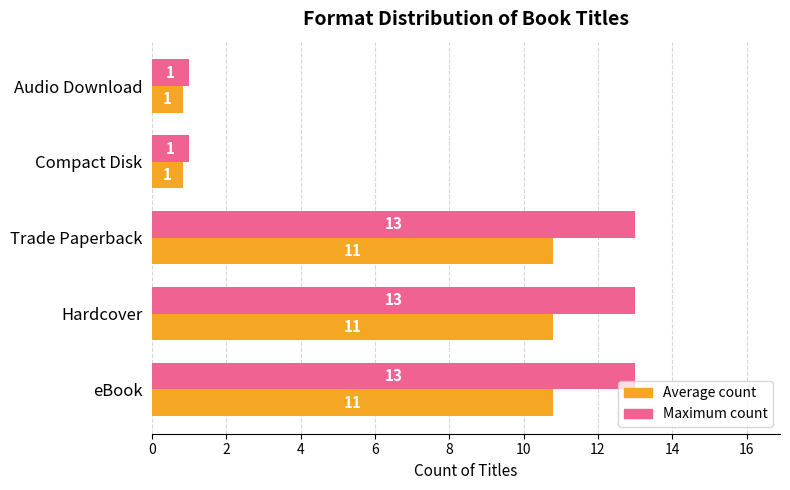

Which series has the widest spread of values?

Maximum count